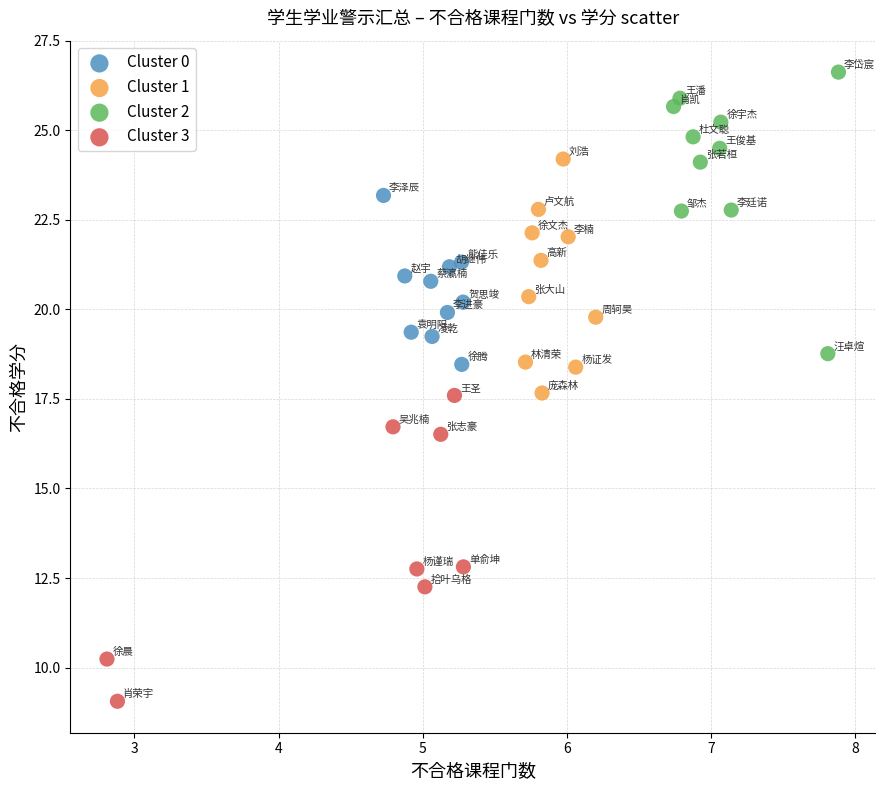

Which series contains the highest Y value?

Cluster 2